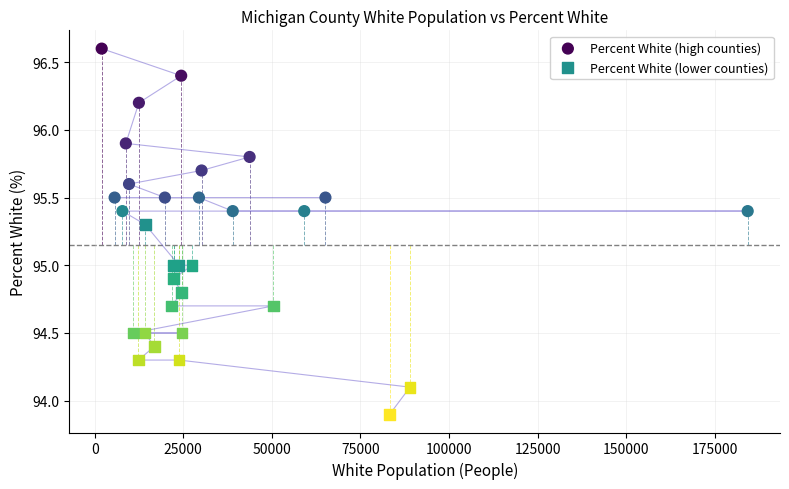

Which series contains the highest Y value?

Percent White (high counties)